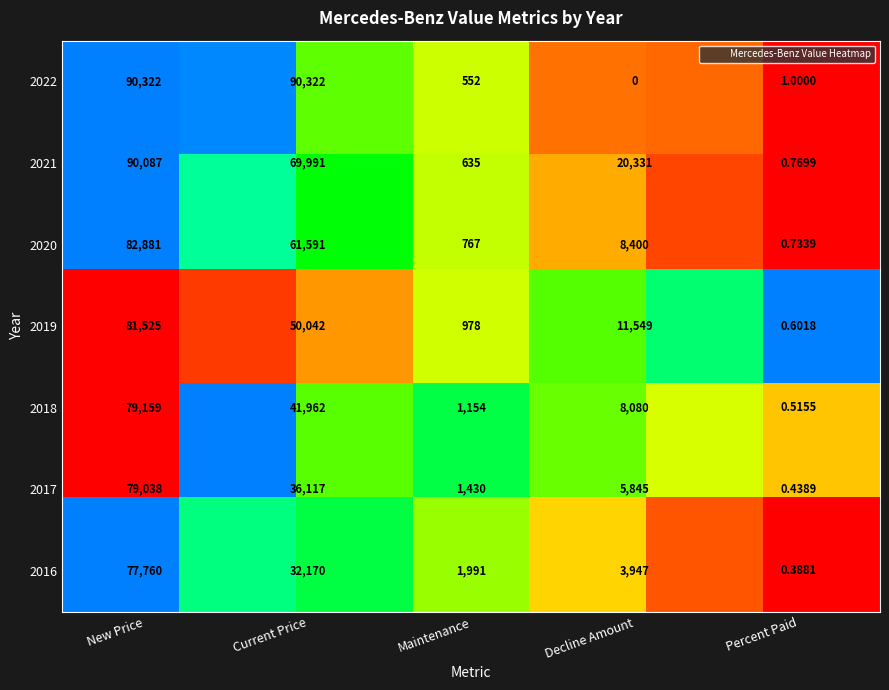

Which series changed the most between 2022 and 2018?

Current Price